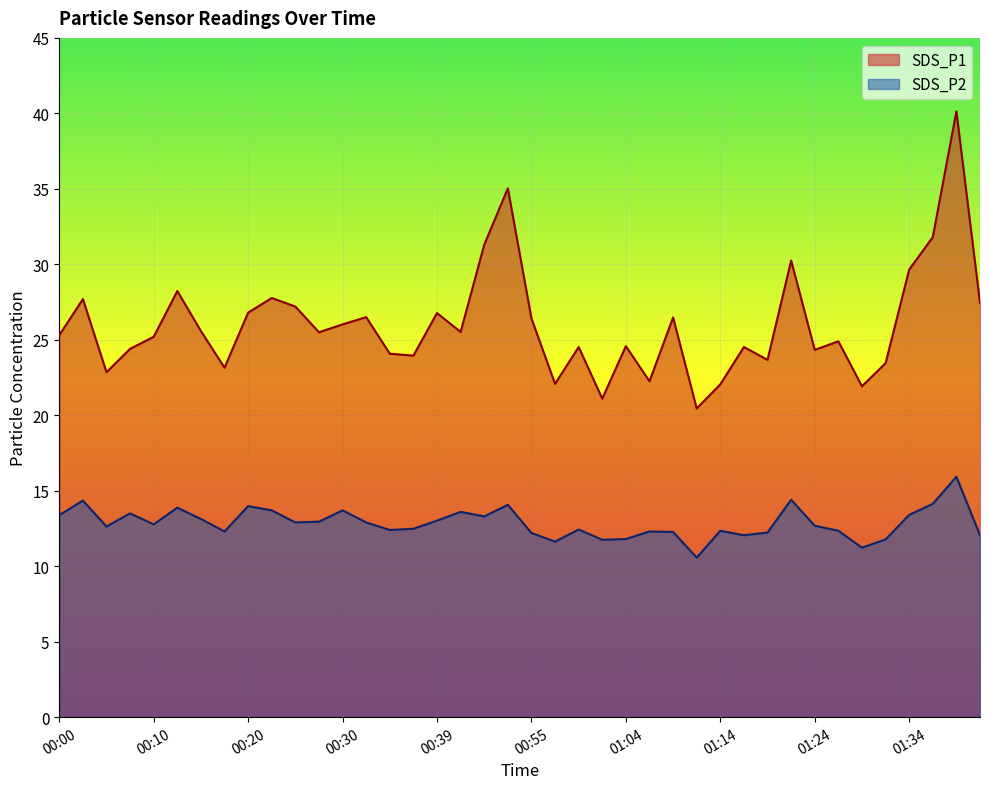

True or false: SDS_P1 and SDS_P2 cross at least once.

False